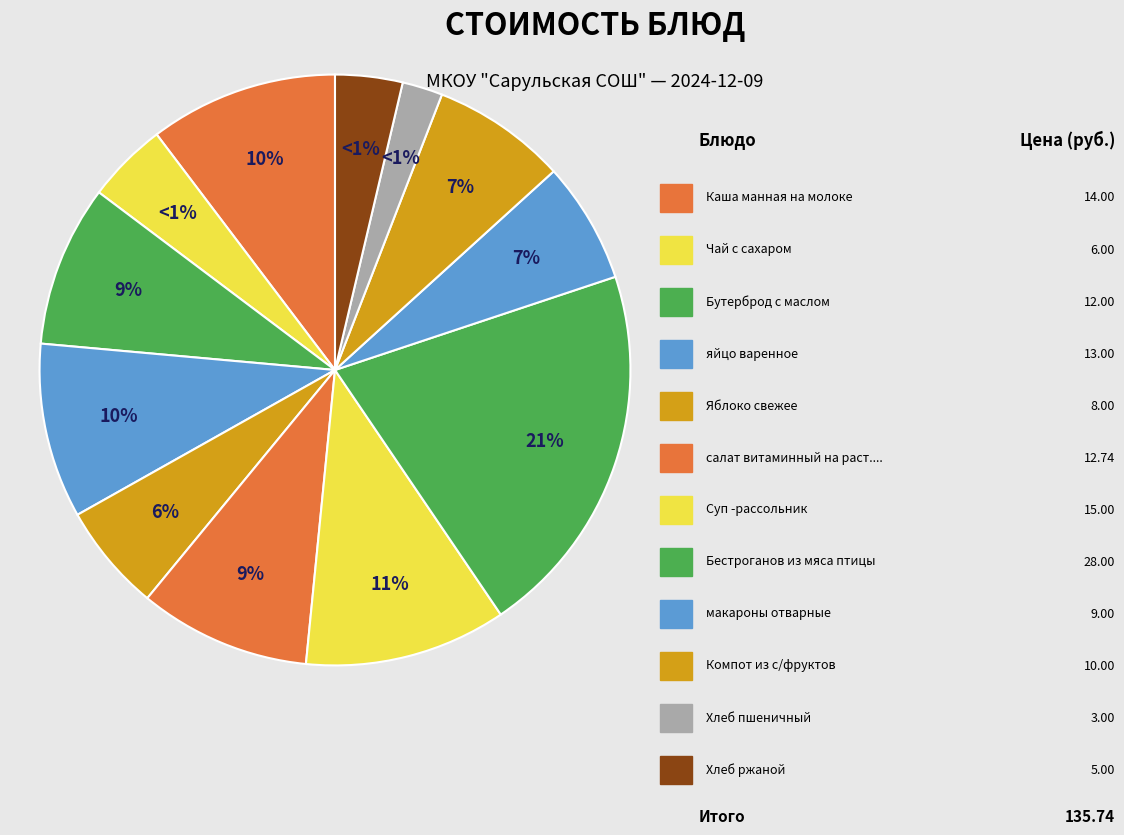

What percentage do салат витаминный на раст.масле and Чай с сахаром together represent?

13.8%